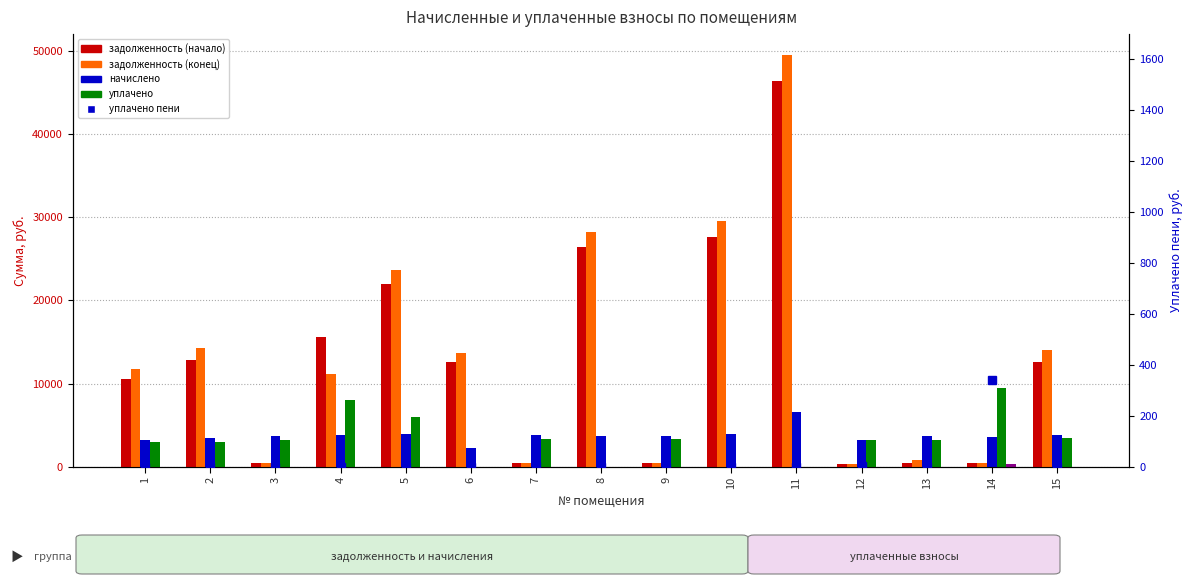

What is the difference between the maximum and minimum values in the задолженность (начало) series?

46062.0